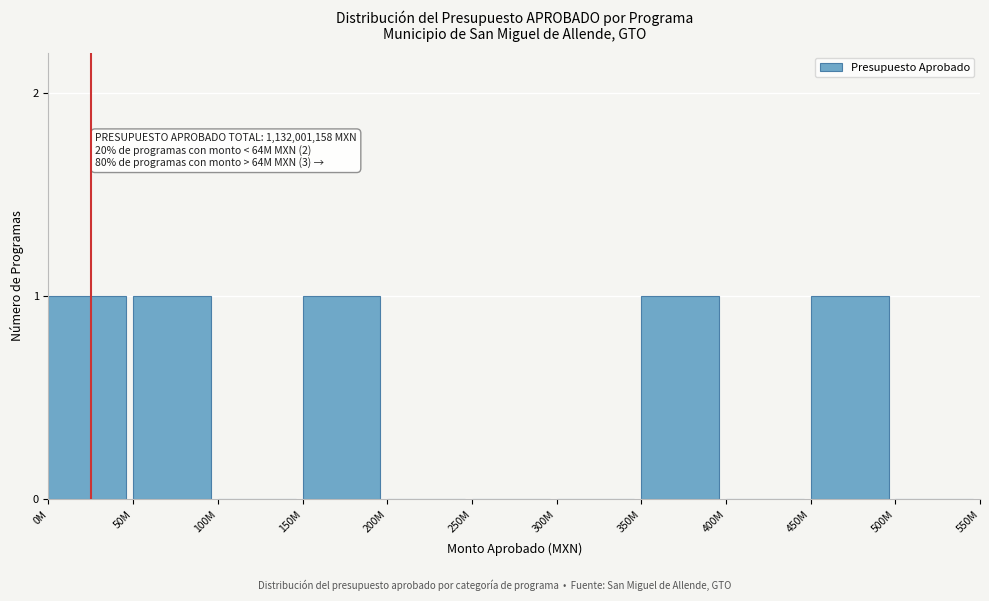

Reading right to left, what are all the values shown in this chart?

500M=0	450M=1	400M=0	350M=1	300M=0	250M=0	200M=0	150M=1	100M=0	50M=1	0M=1